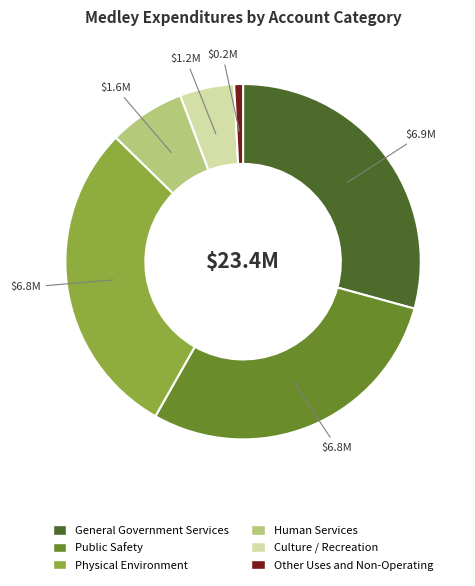

Is there a majority slice in this chart?

No